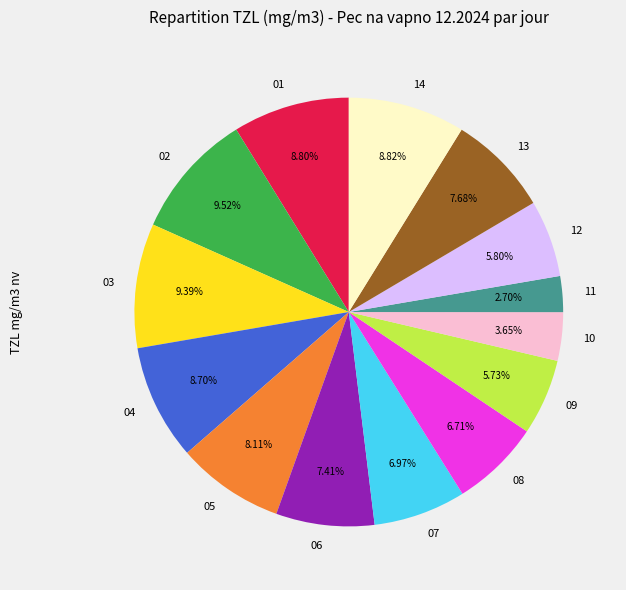

Between 03 and 05, which is larger?

03